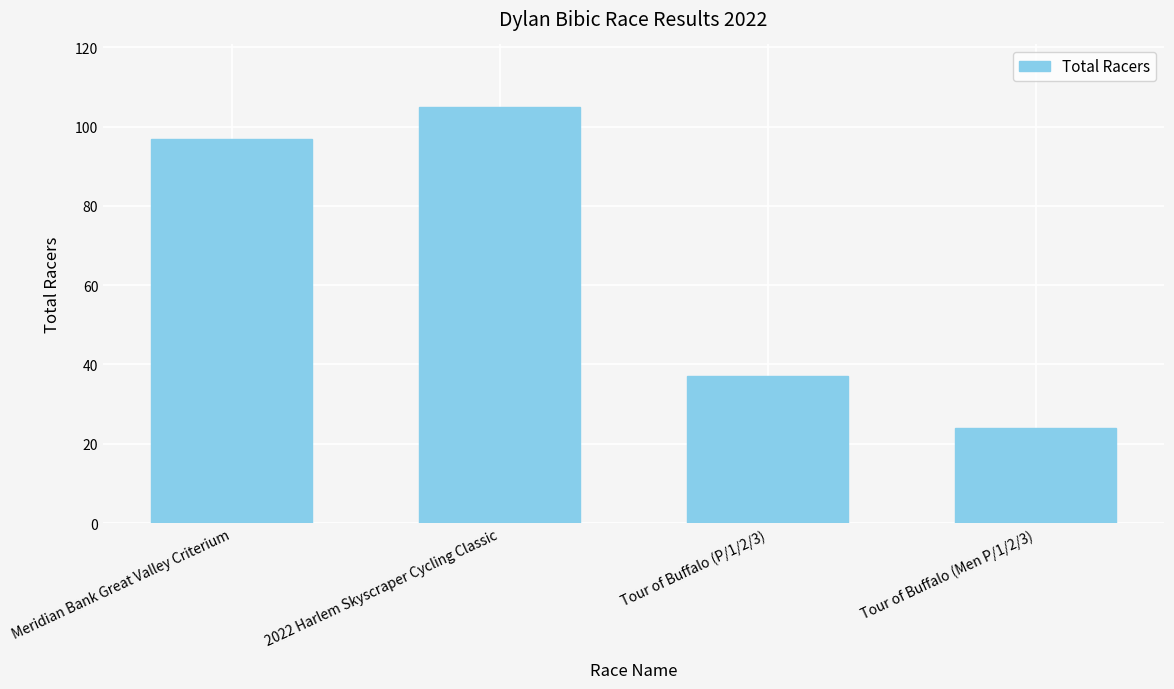

What is the approximate value at Tour of Buffalo (P/1/2/3), to the nearest 10?

40